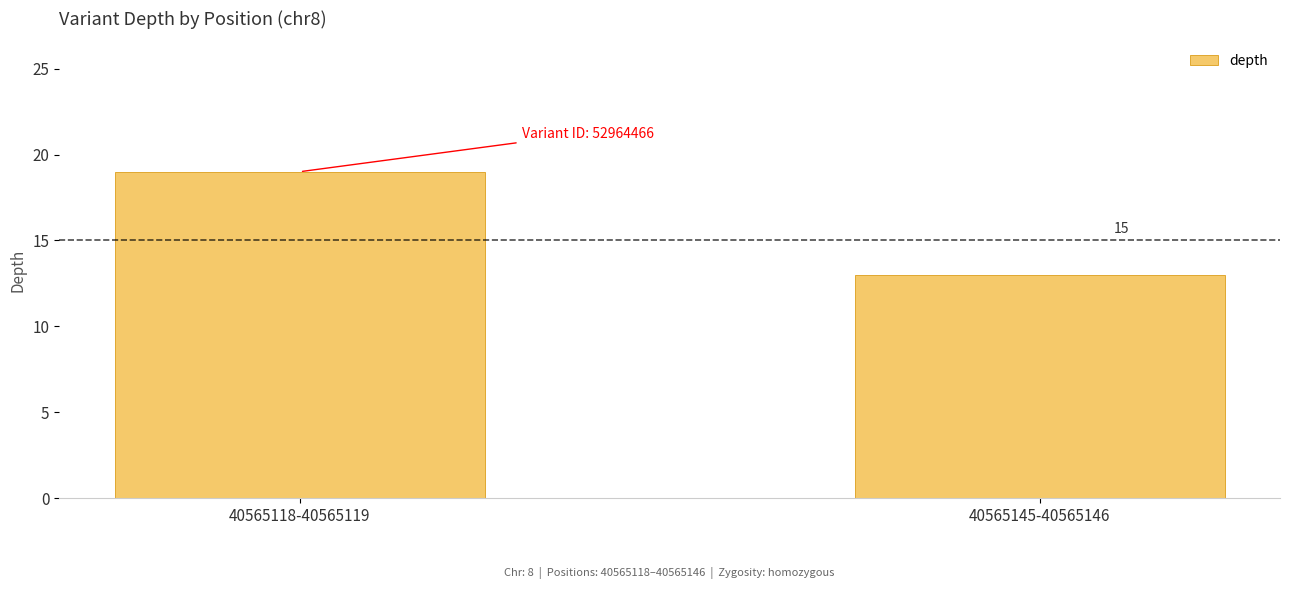

The chart shows a value of 19 at 40565118-40565119. True or false?

True